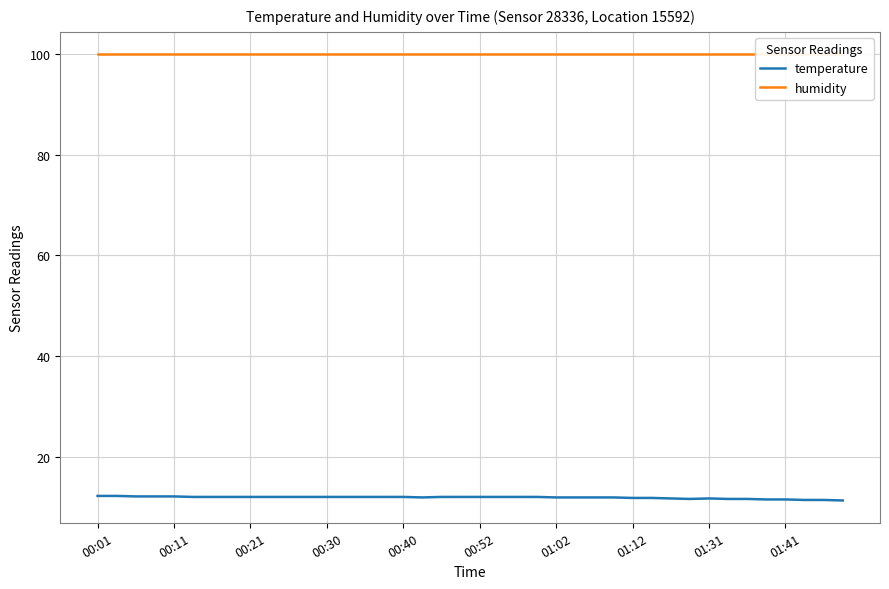

How many interior local valleys does the temperature series have?

2